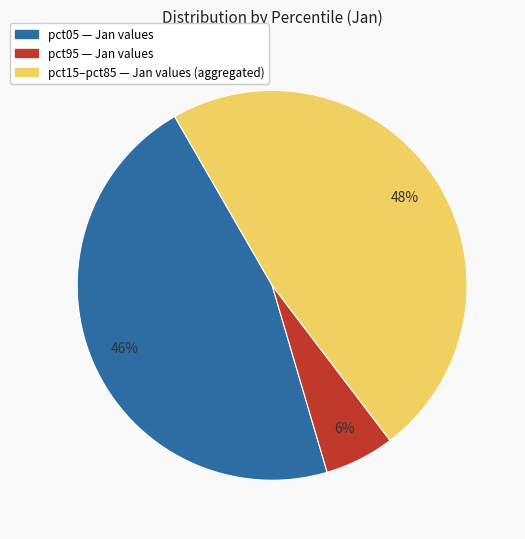

To the nearest percent, what is the difference between the largest and smallest slice percentages?

42%